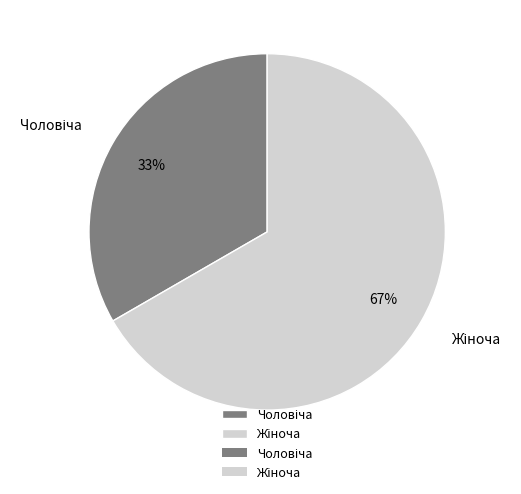

Does any single category account for the majority?

Yes